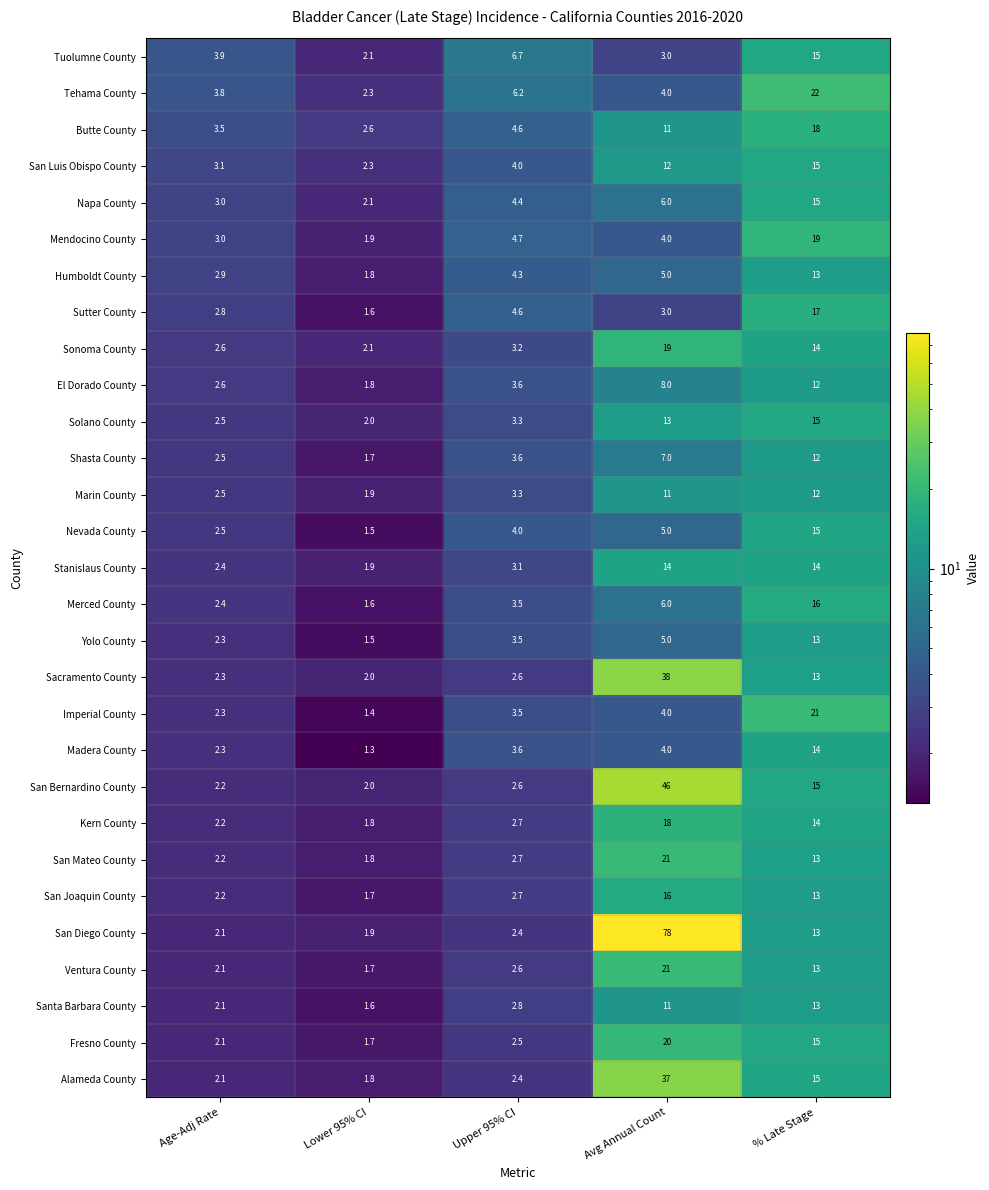

Is it true that San Luis Obispo County equals 1.0 at Upper 95% CI?

False